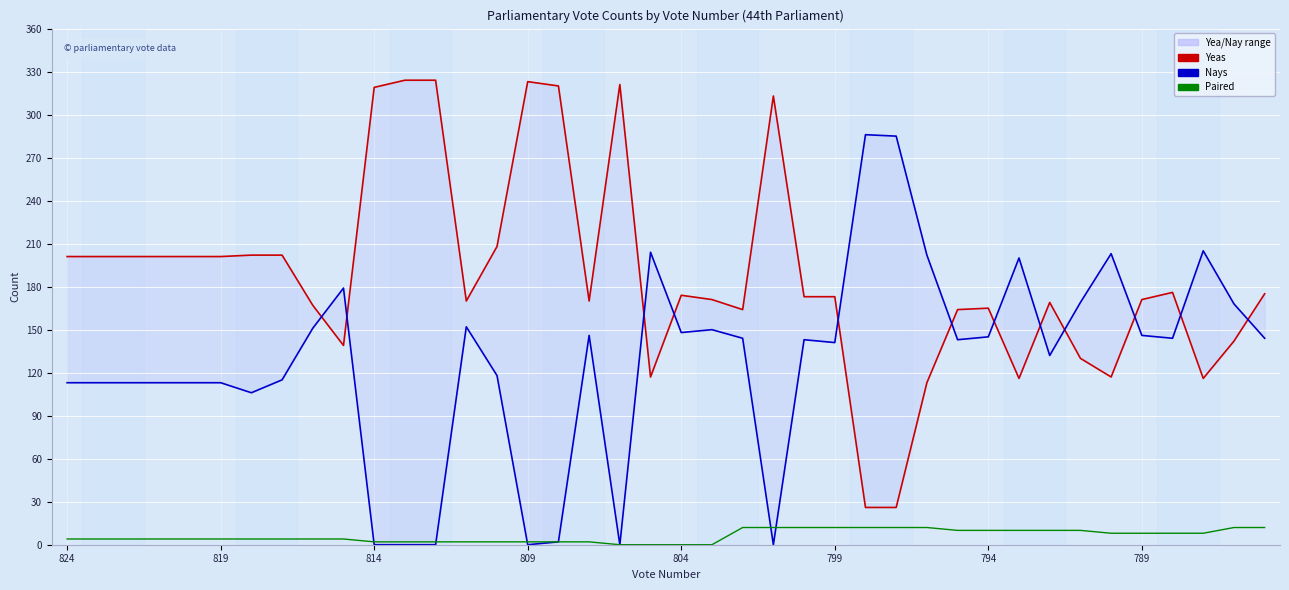

What are all the series names shown in the legend?

Yeas, Nays, Paired